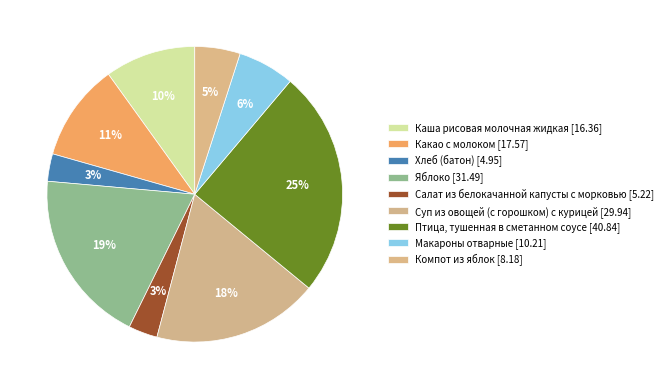

Count the number of slices in the pie.

9